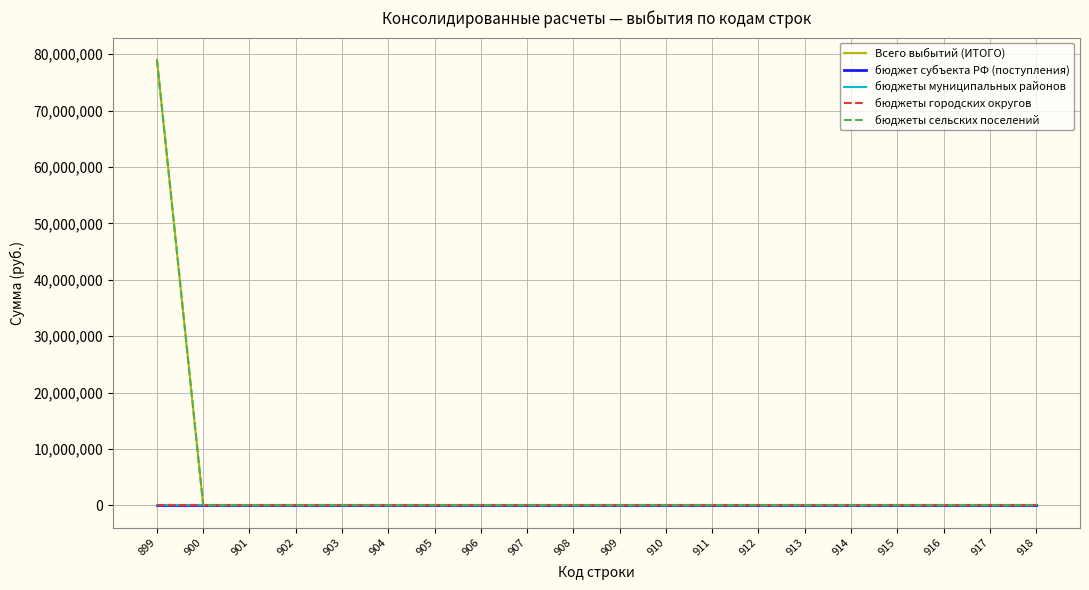

Does the chart have visible grid lines?

Yes